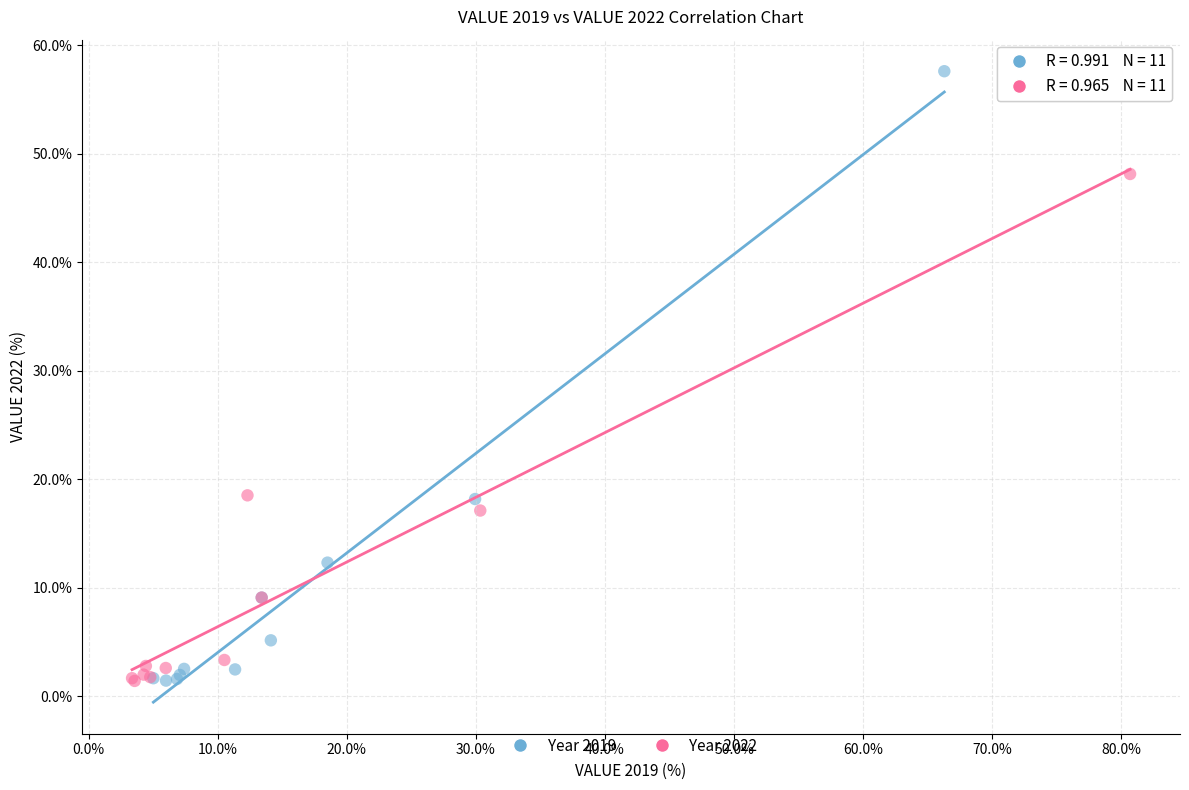

What are all the series names shown in the legend?

Year 2019, Year 2022